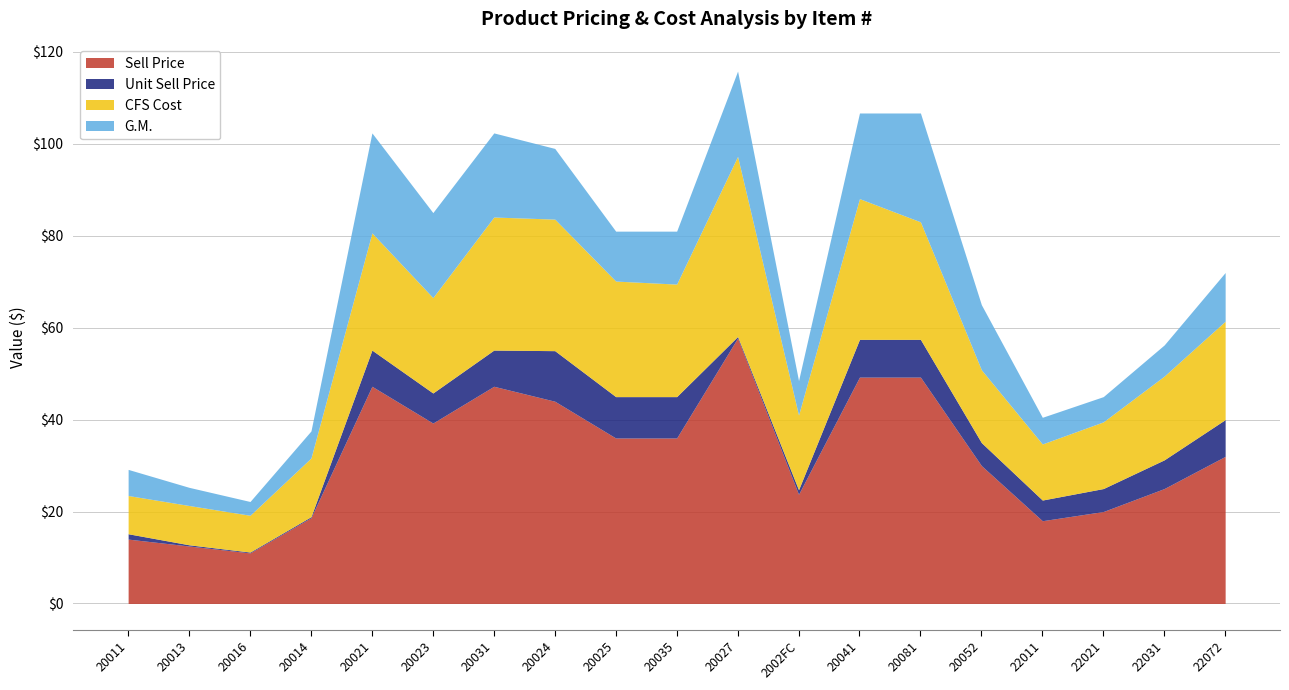

Which series has the widest spread of values?

Sell Price